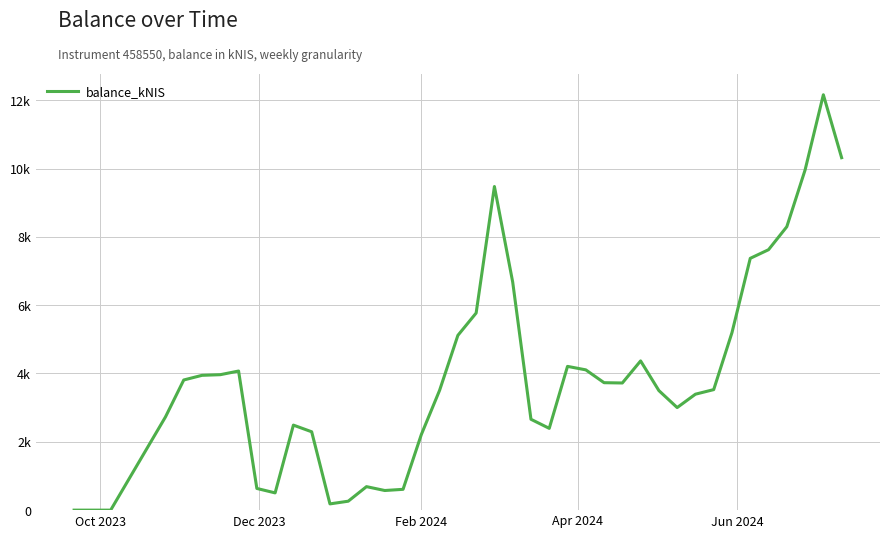

Does the chart have visible grid lines?

Yes